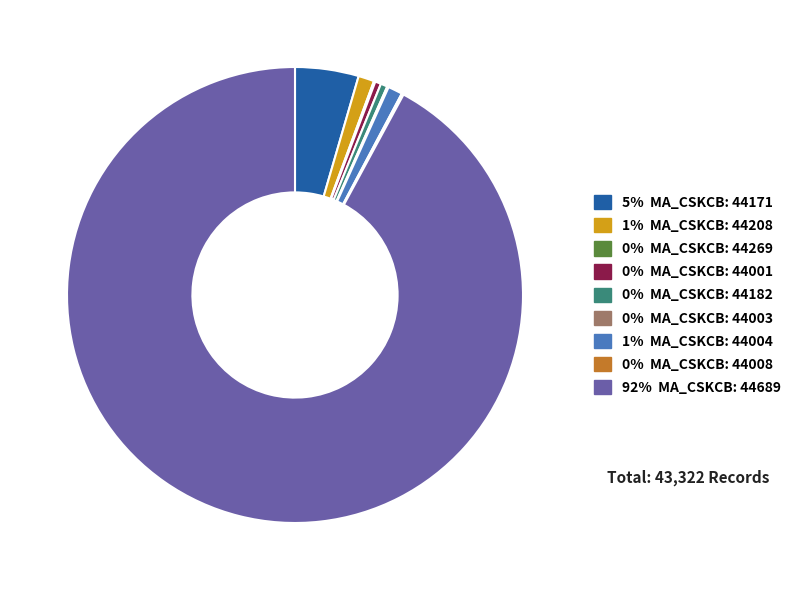

Is there a majority slice in this chart?

Yes